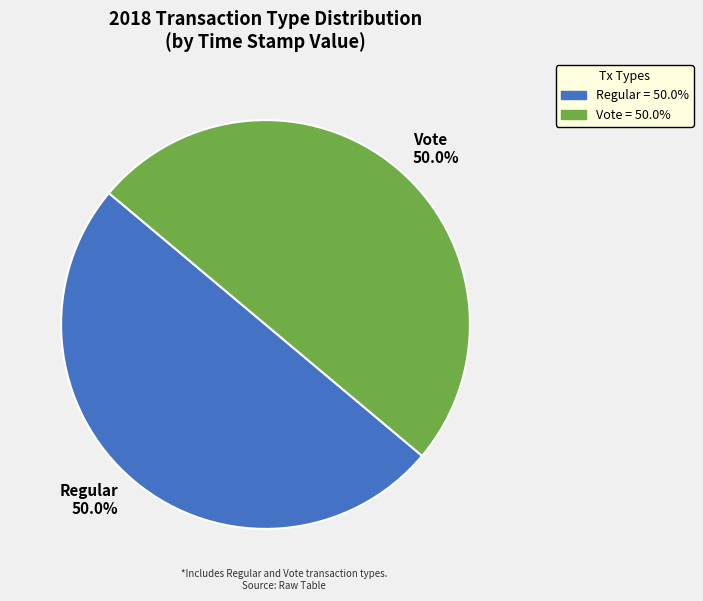

To the nearest percent, what is the average slice percentage?

50%